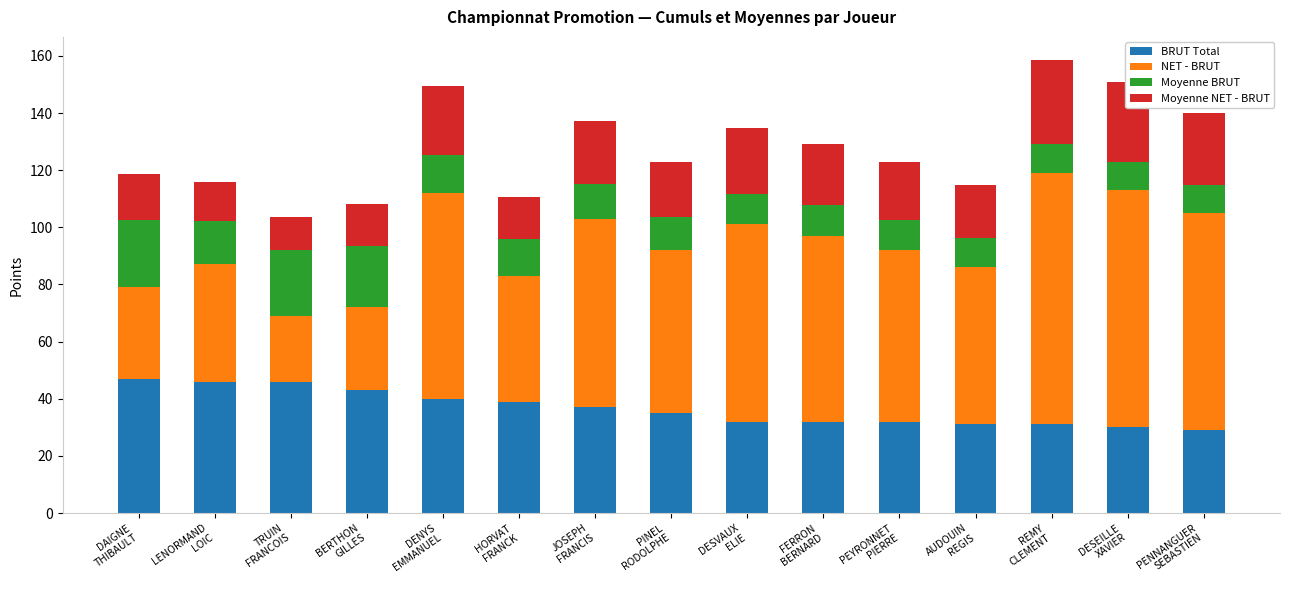

What is the highest value of the BRUT Total series?

47.0